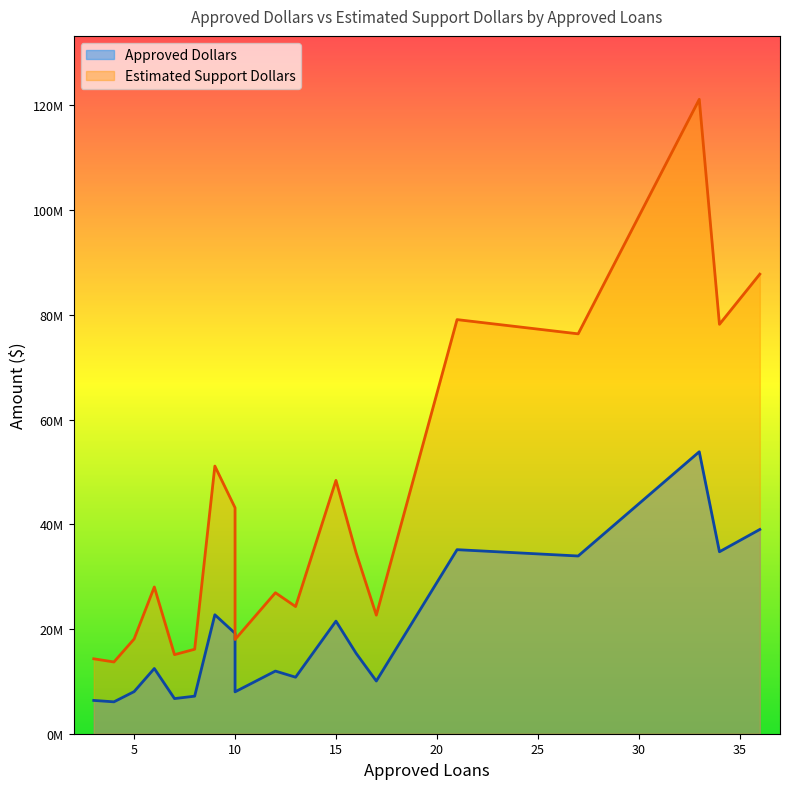

Which series has the largest total across all categories?

Estimated Support Dollars